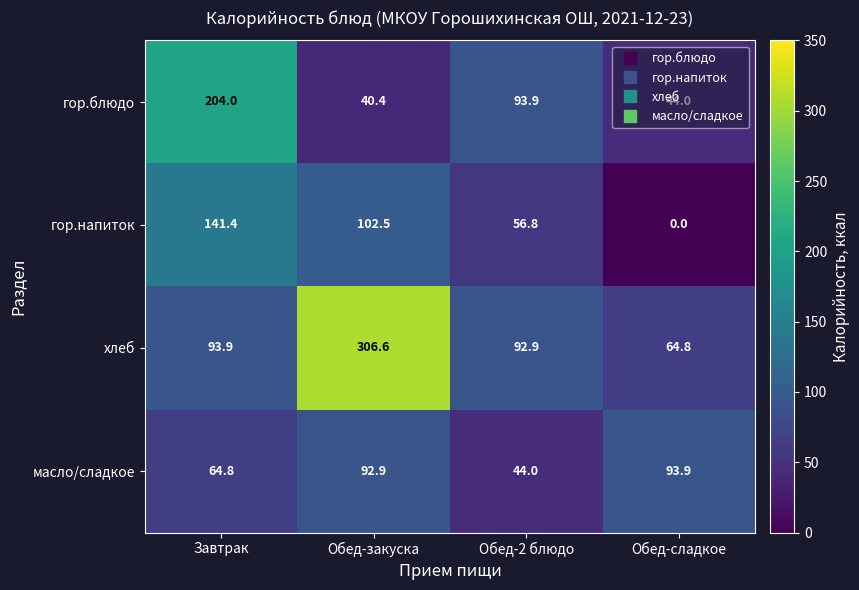

Which series has the largest total across all categories?

хлеб